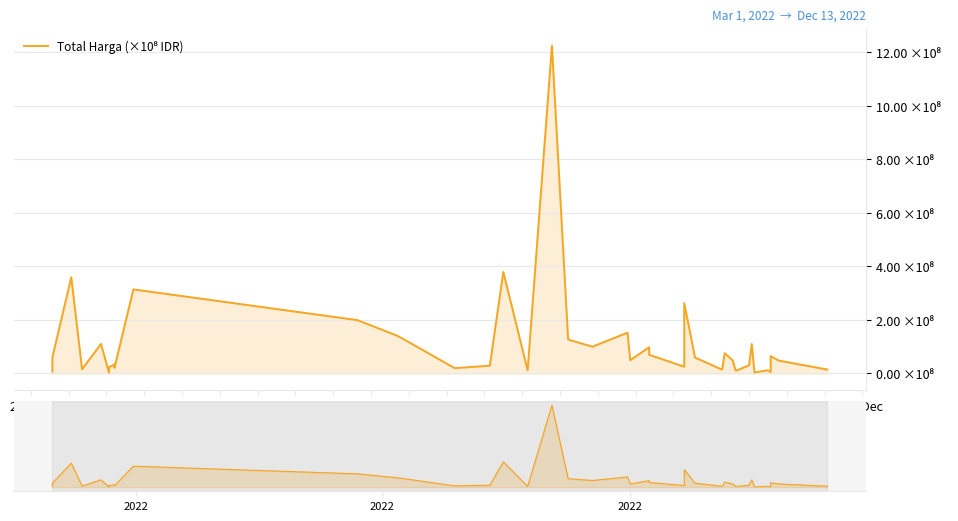

In Total Harga, how many points are higher than both neighbors (excluding endpoints)?

13